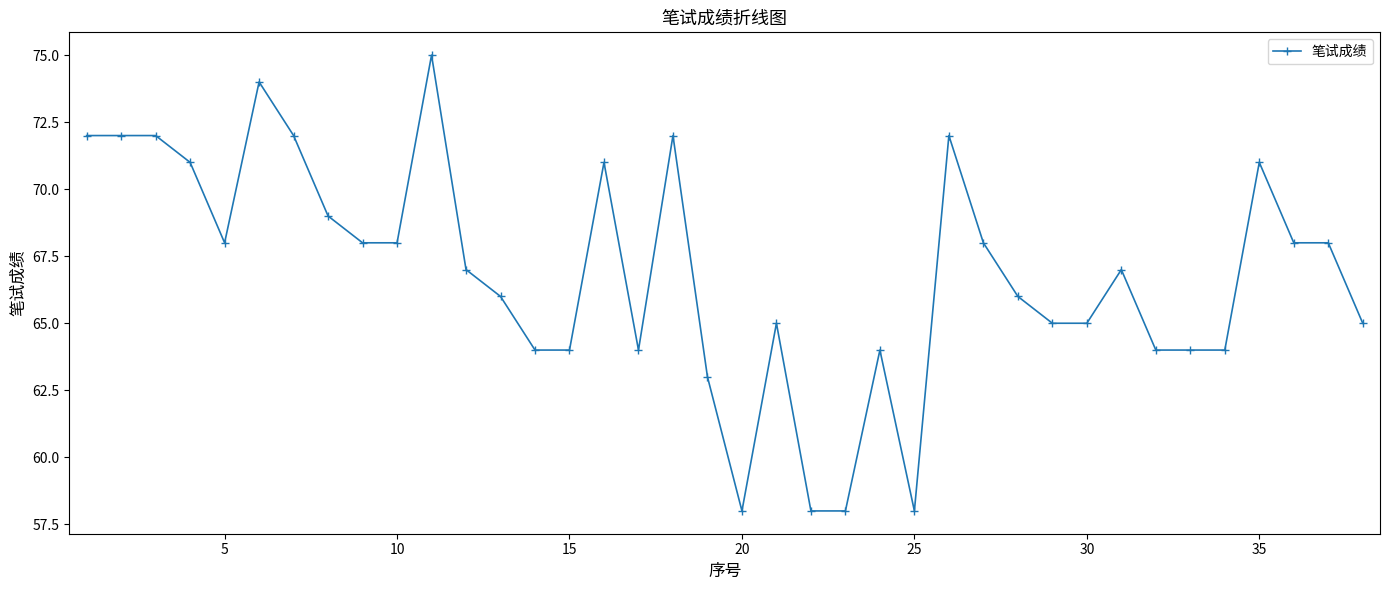

What is the difference between the maximum and minimum values?

17